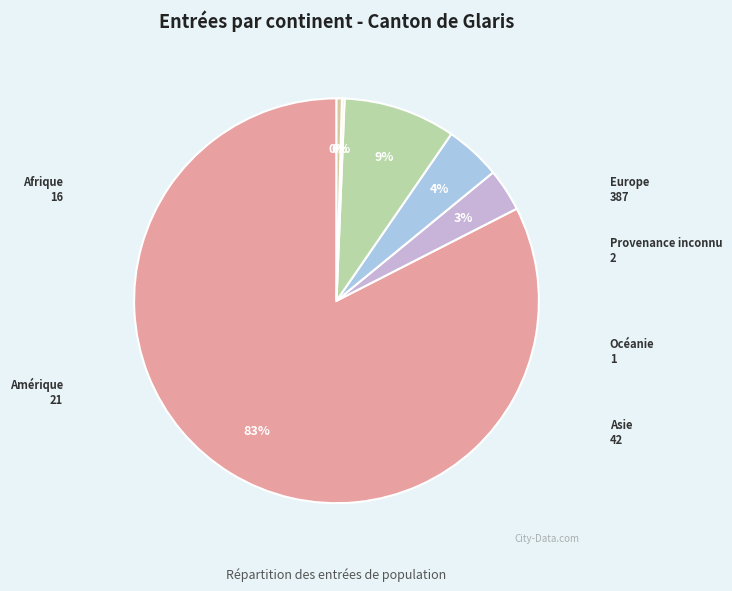

Which has a higher value, Europe or Asie?

Europe